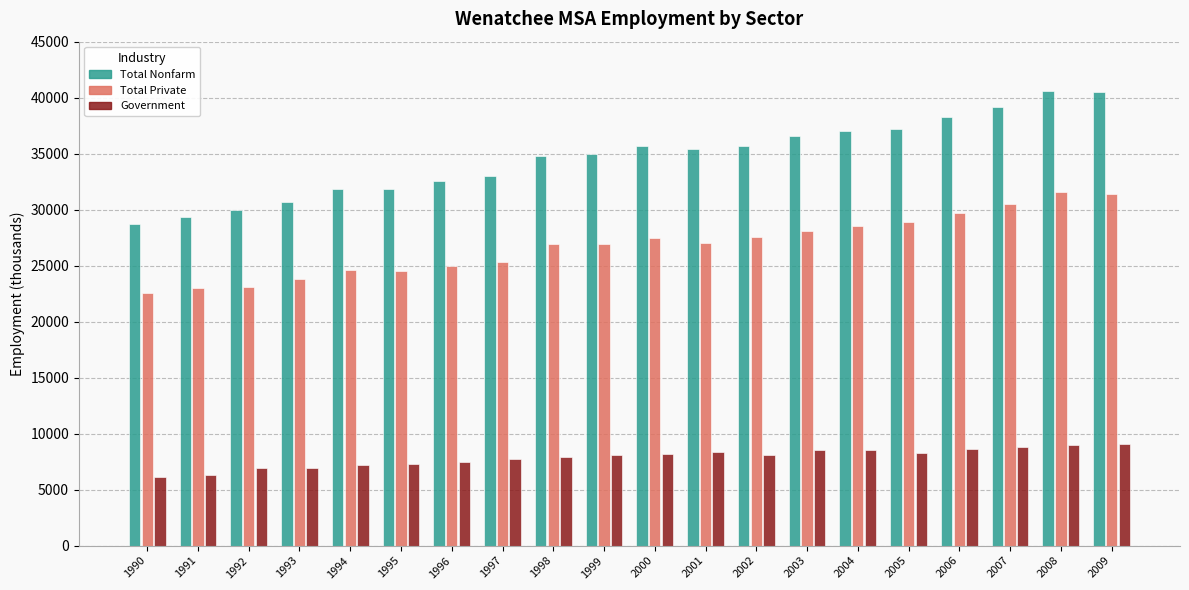

What is the sum of all Total Nonfarm values?

693900